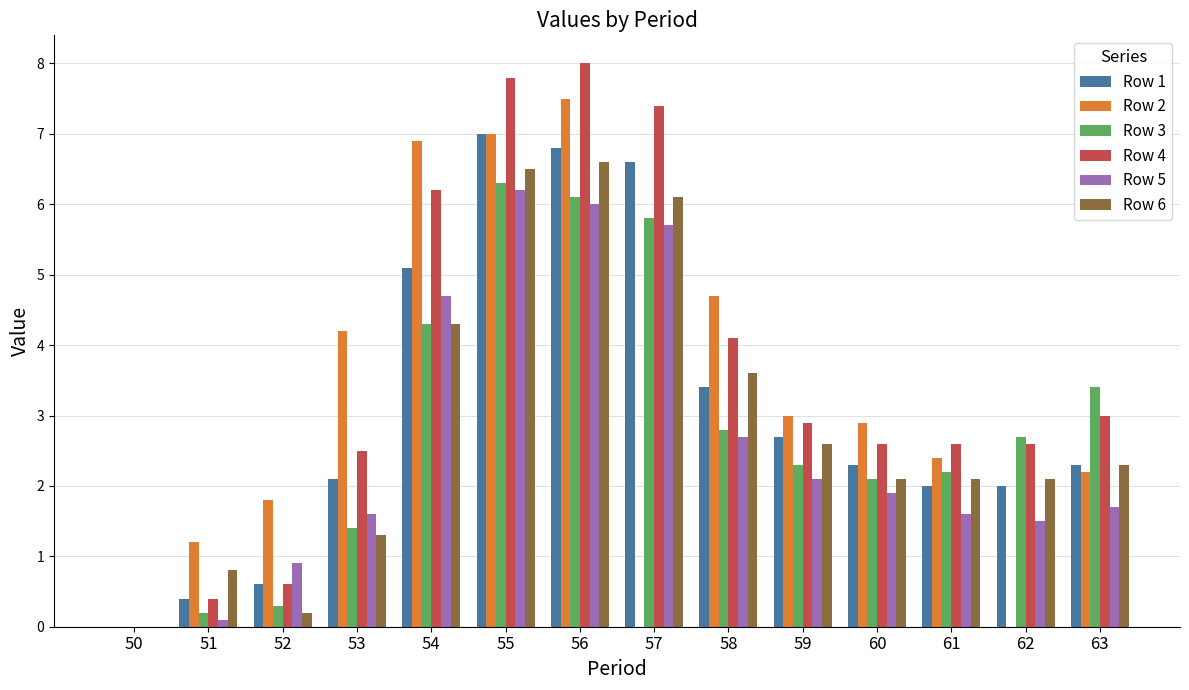

How many values in Row 4 are above zero?

13